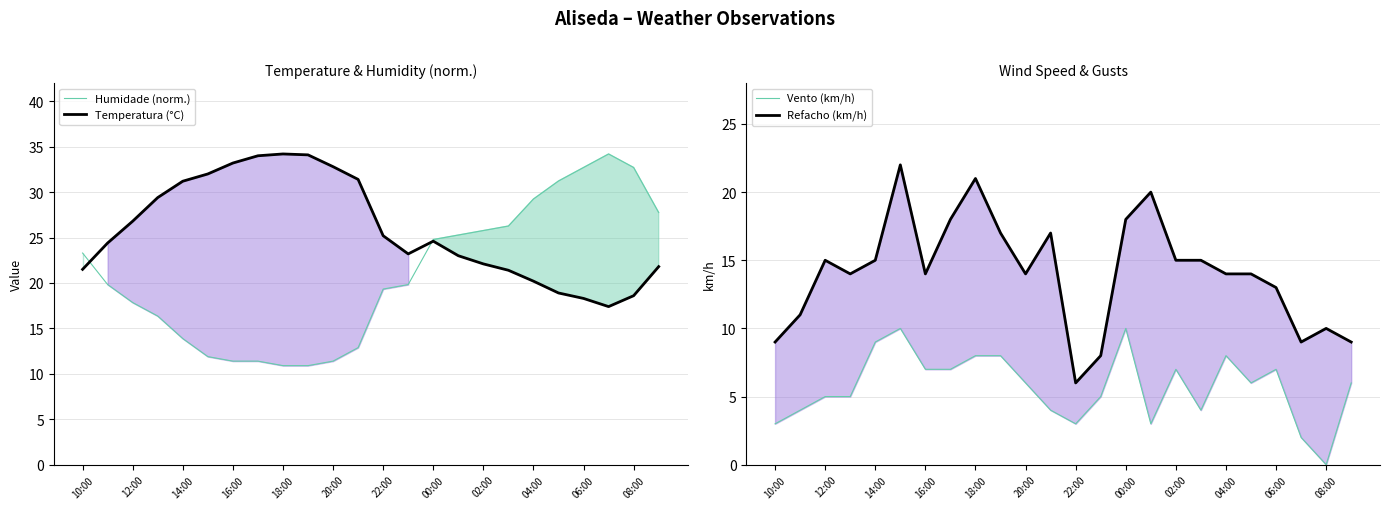

In Vento (km/h), how many points are lower than both neighbors (excluding endpoints)?

5